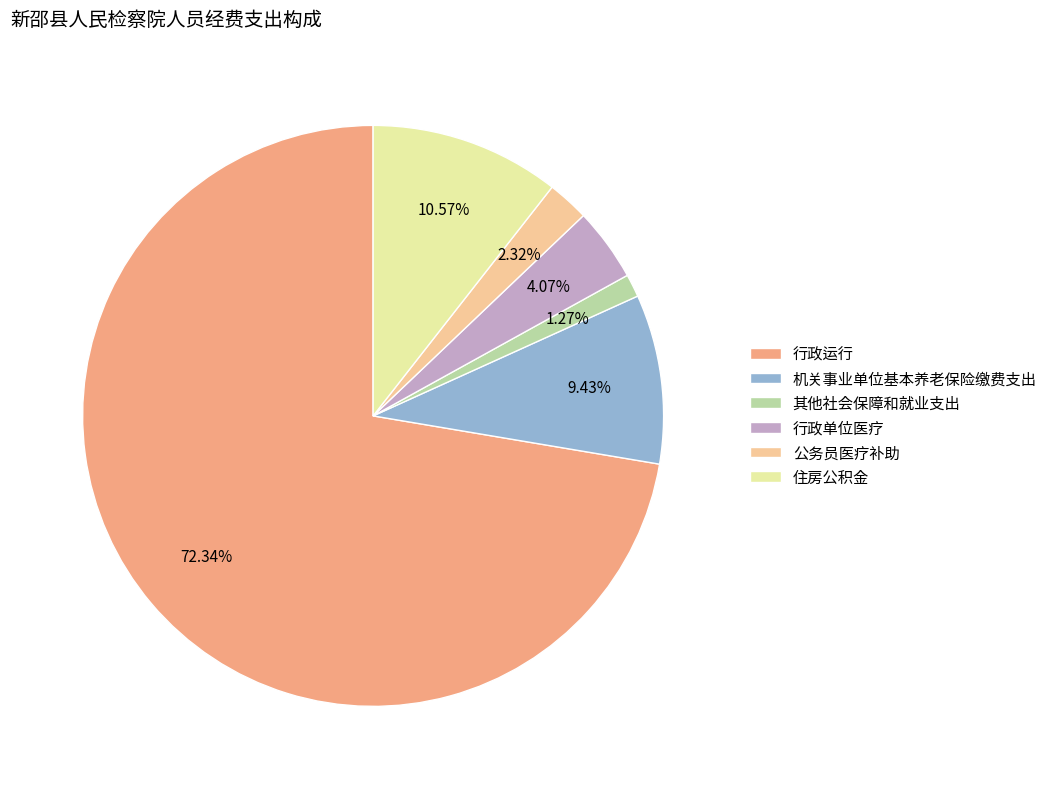

What percentage is the 其他社会保障和就业支出 slice, to the nearest percent?

1%